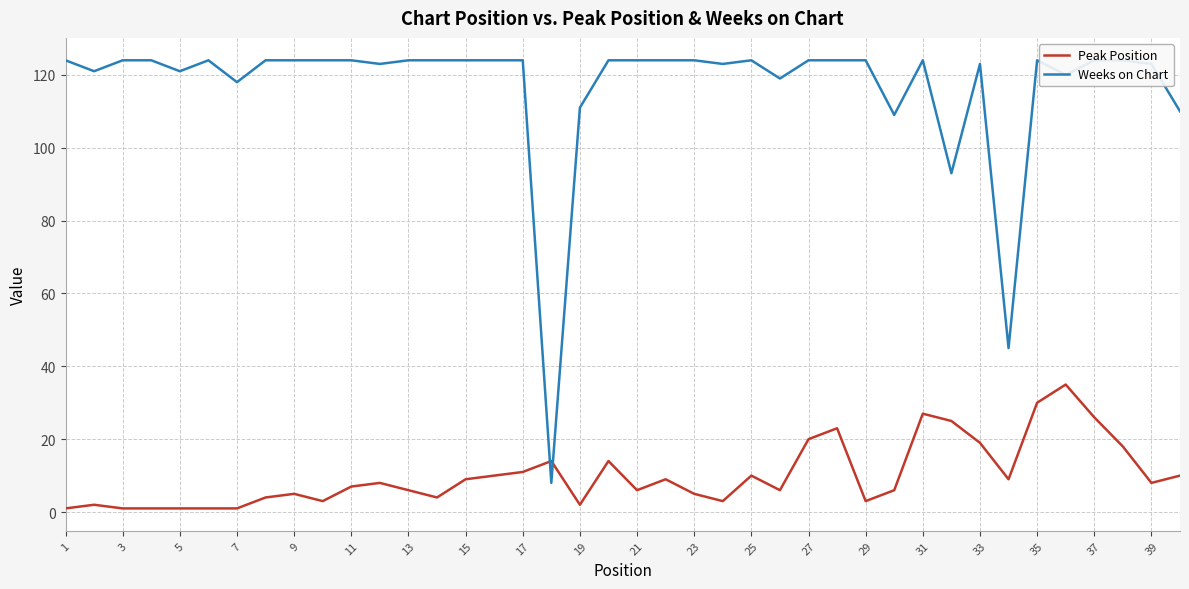

The Peak Position series shows 5 at 23. True or false?

True